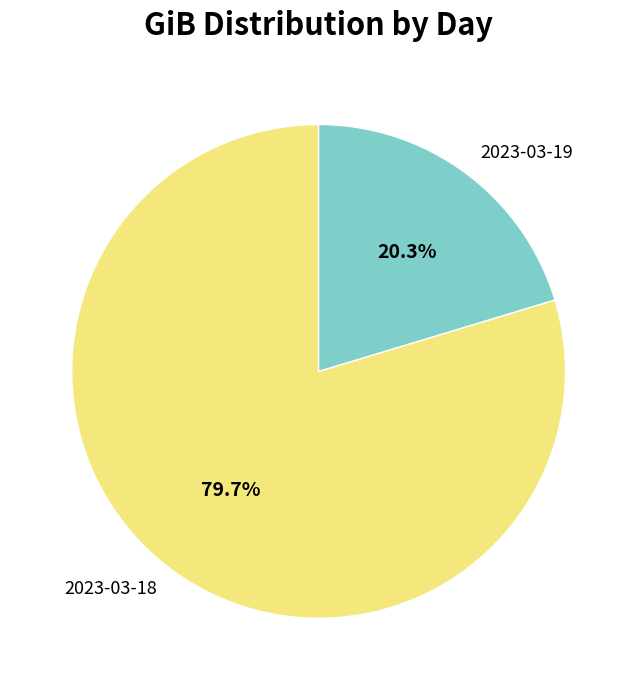

Combined, do 2023-03-18 and 2023-03-19 account for over 50%?

Yes